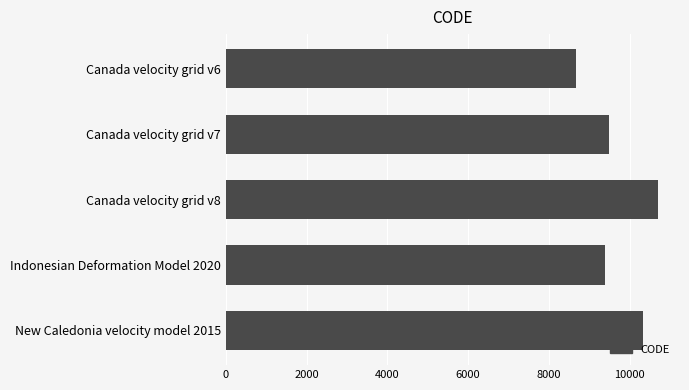

Approximately how many times larger is the value at Canada velocity grid v8 compared to Canada velocity grid v6?

1.2